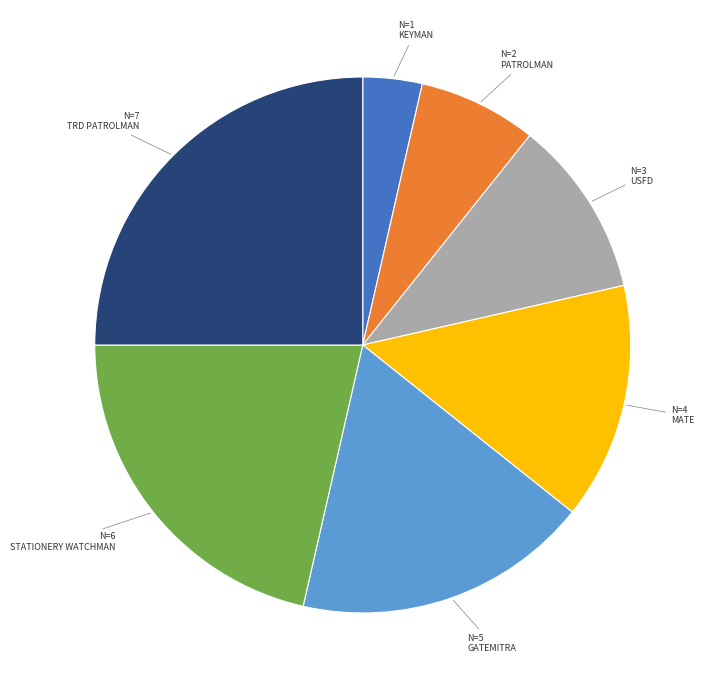

Rank the categories by value from lowest to highest.

KEYMAN, PATROLMAN, USFD, MATE, GATEMITRA, STATIONERY WATCHMAN, TRD PATROLMAN